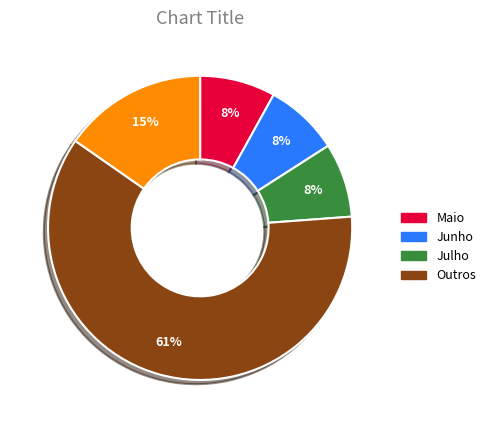

To the nearest percent, what is the average slice percentage?

20%